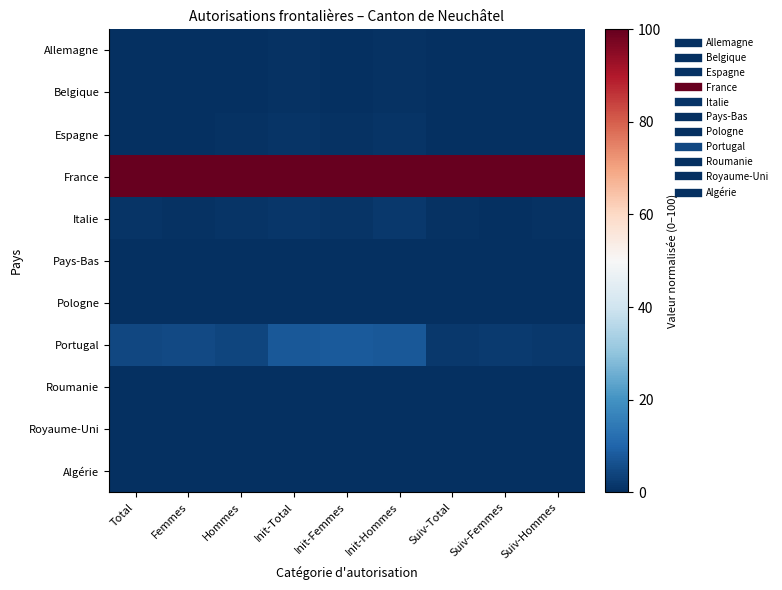

Which label corresponds to the smallest value in the chart?

Suiv-Total